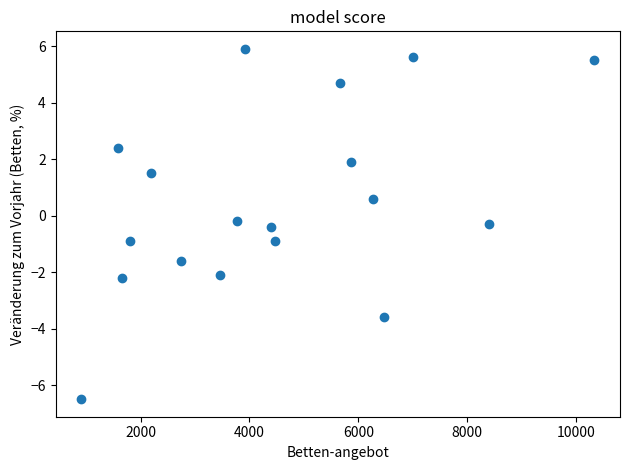

What is the range of Y values (max minus min)?

12.4